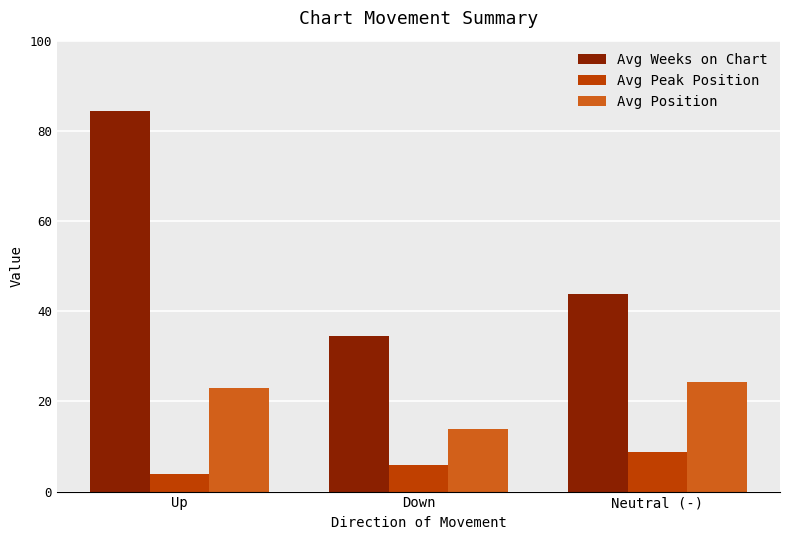

What is the minimum value for Avg Weeks on Chart?

34.4